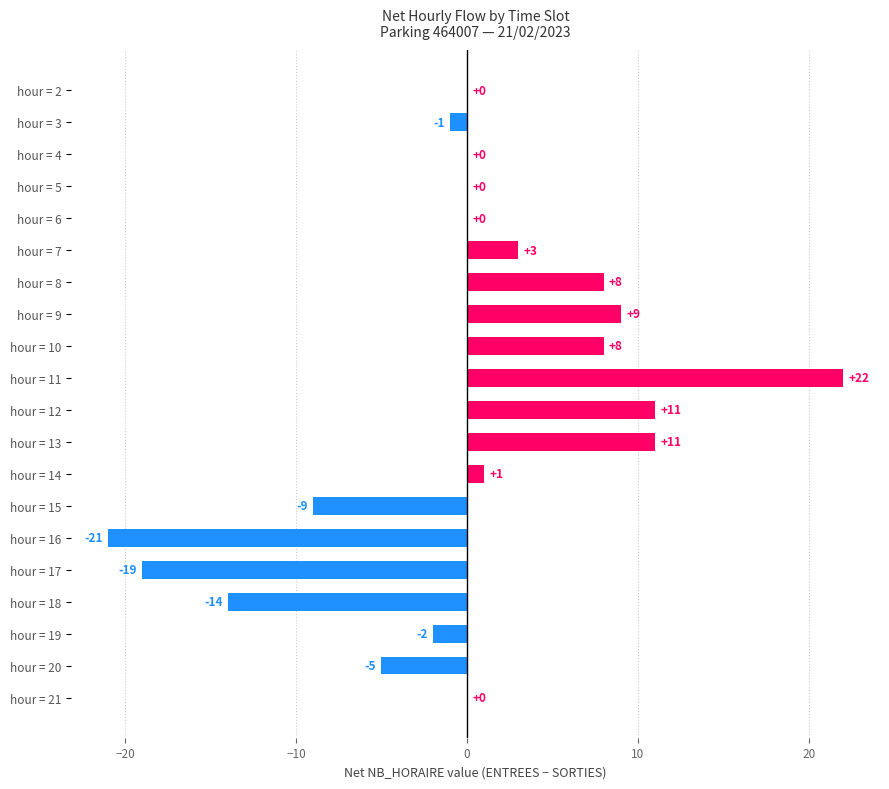

The chart shows a value of -25 at hour = 6. True or false?

False